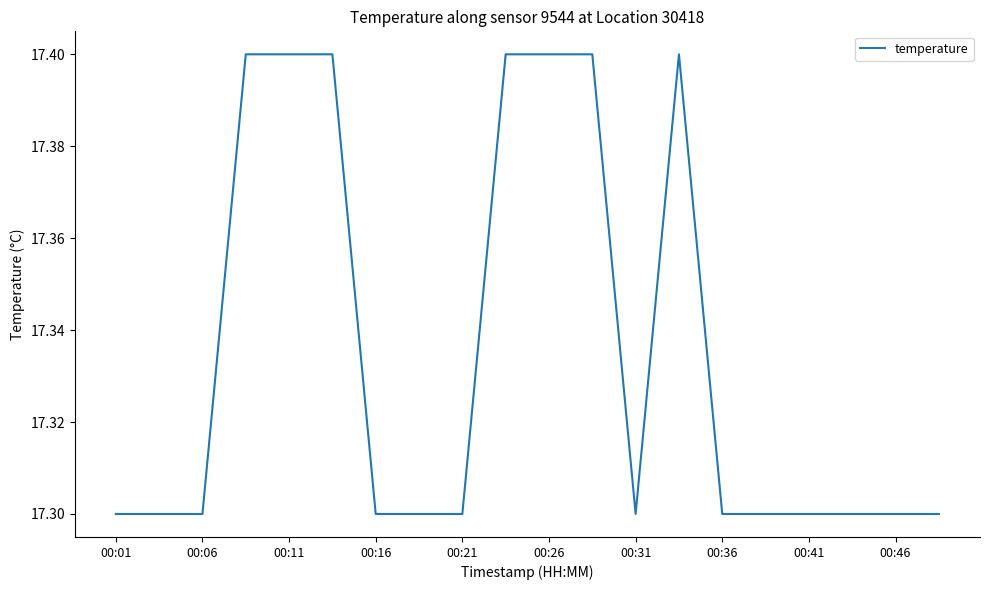

True or false: there are more than 0 points higher than both neighbors.

True